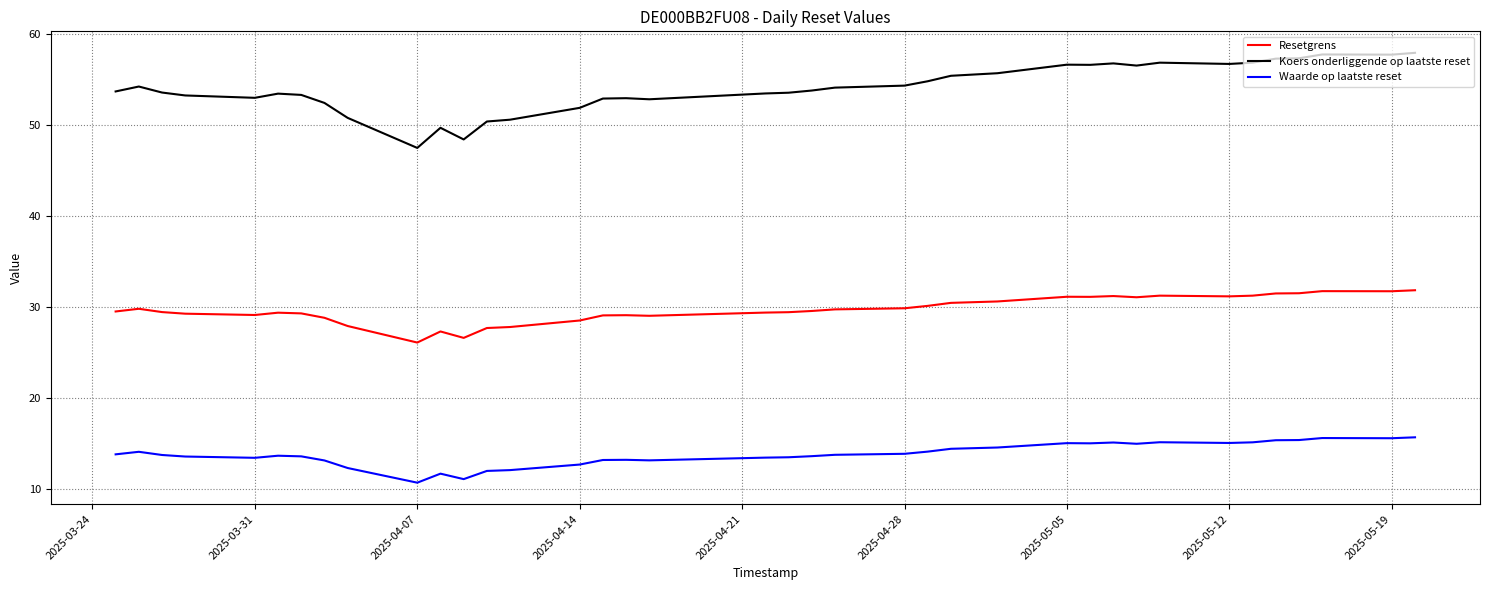

What is the difference between the maximum and minimum values in the Koers onderliggende op laatste reset series?

10.4